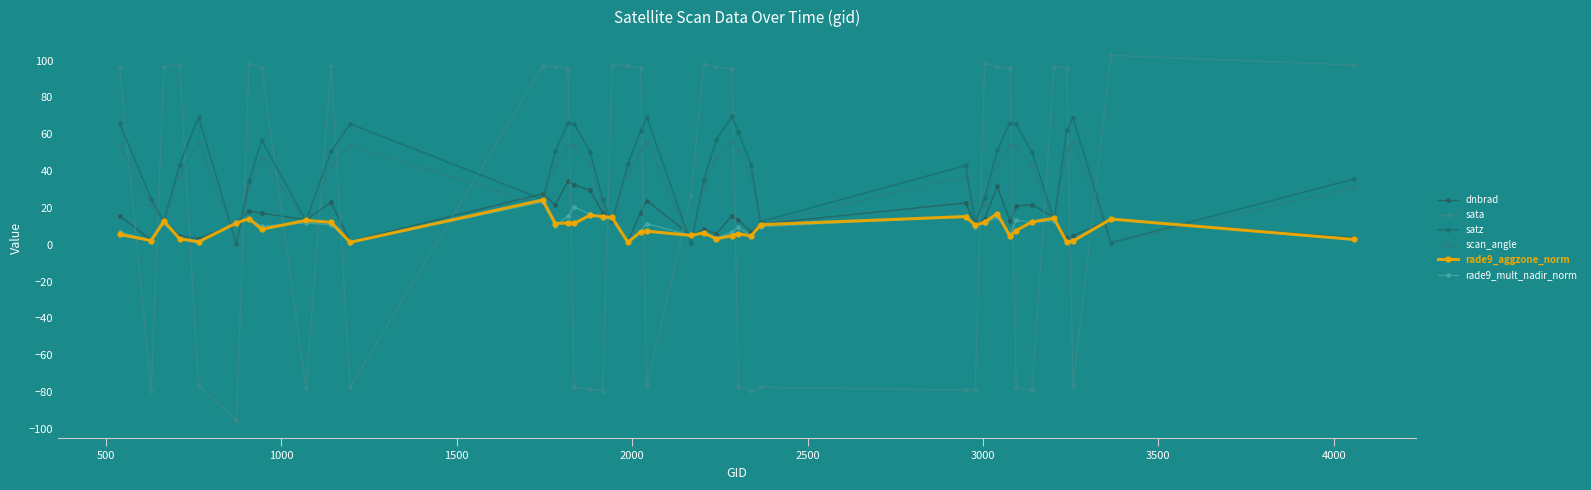

How many series are shown in this chart?

6